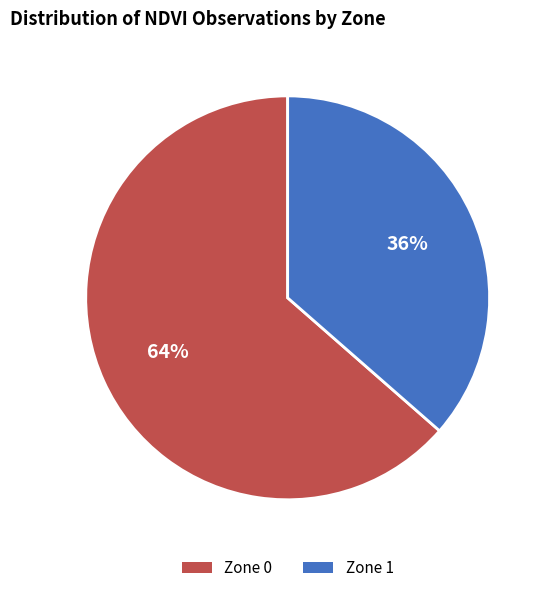

How many slices are in this pie chart?

2